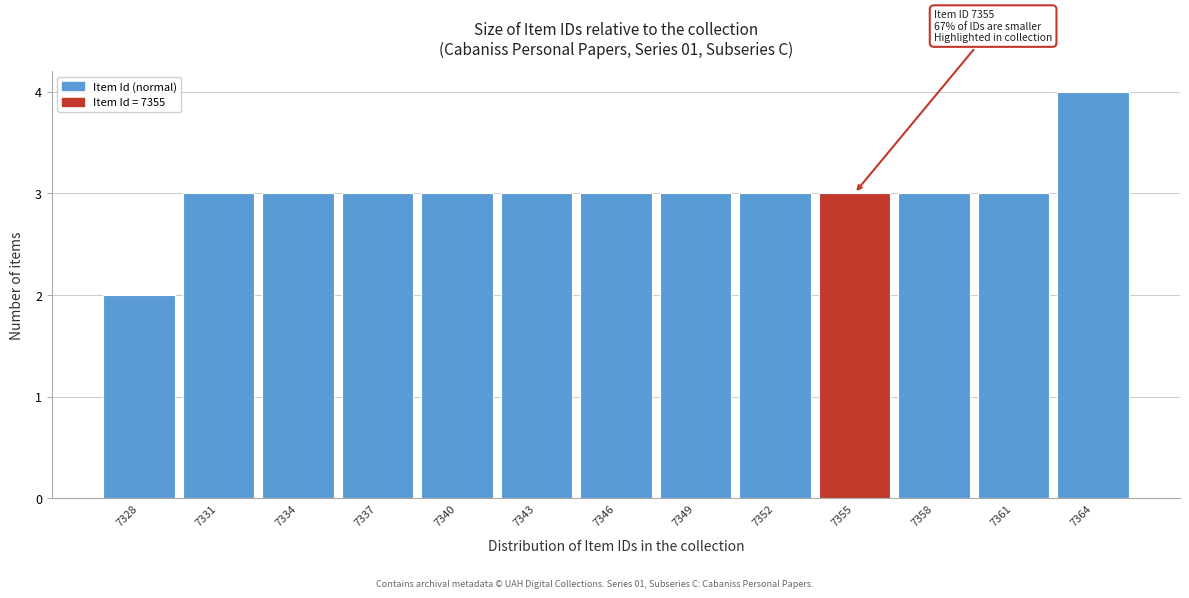

Reading right to left, transcribe all the data shown in this chart.

4	3	3	3	3	3	3	3	3	3	3	3	2